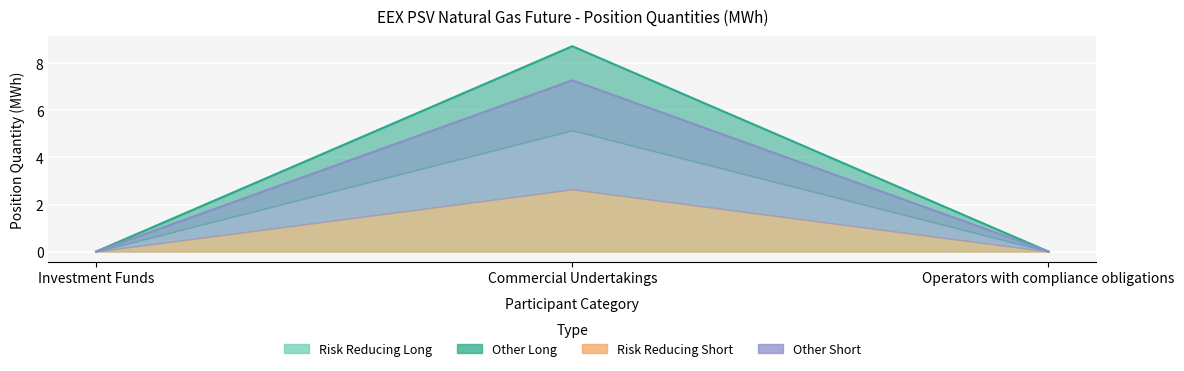

At how many categories does at least one series exceed 3?

1